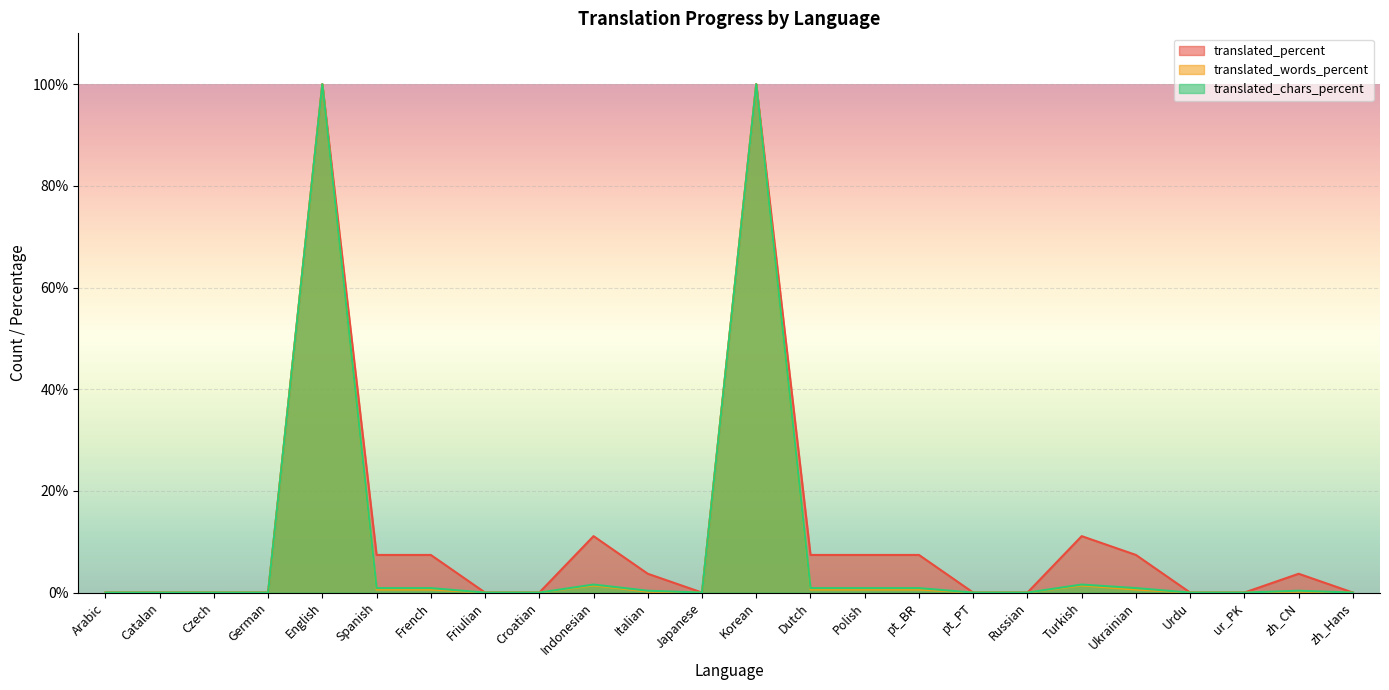

The translated_percent series shows 0.0 at Japanese. True or false?

True